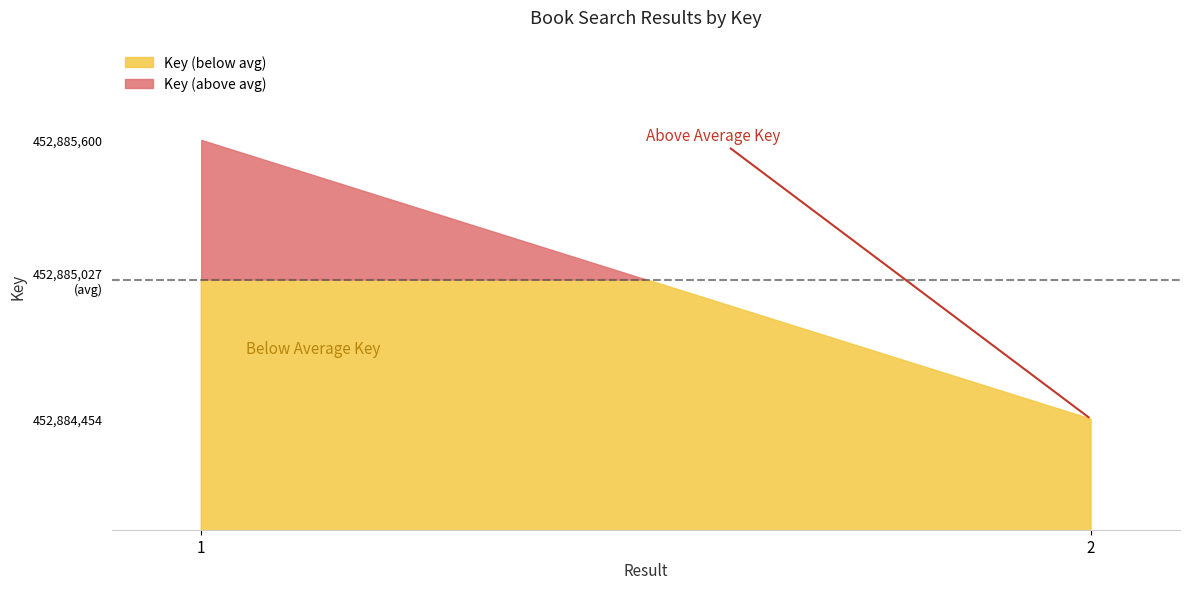

What is the difference between the maximum and minimum values?

1146